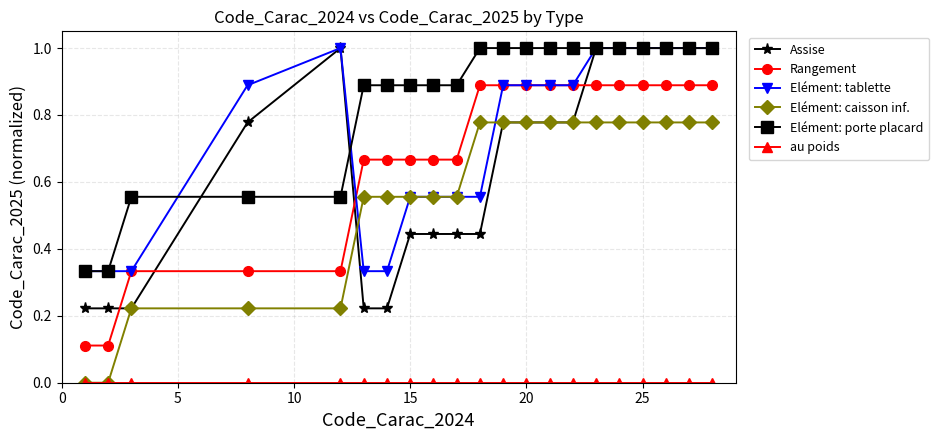

Which series has the largest total across all categories?

Elément: porte placard